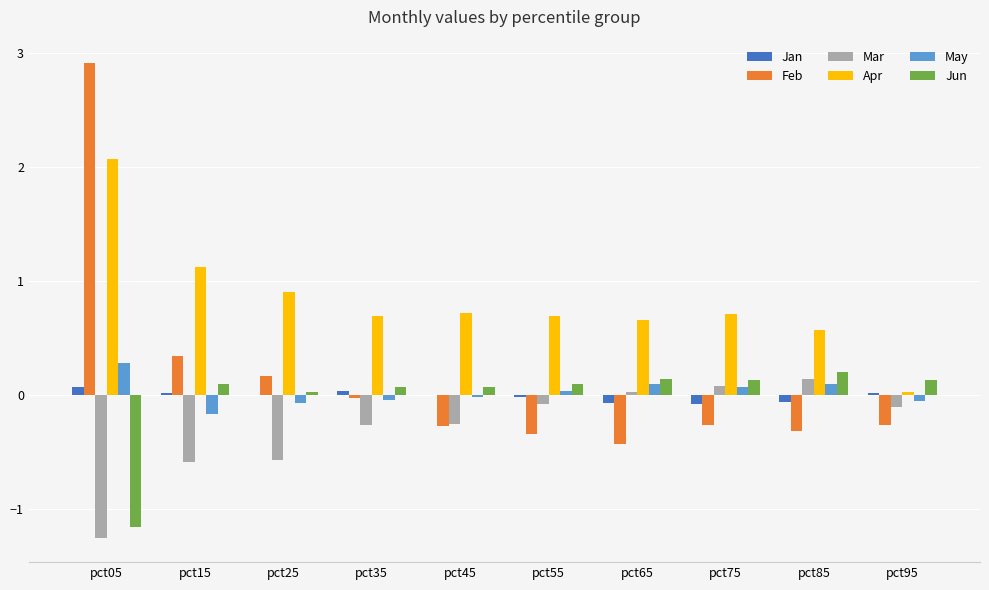

Is it true that Feb equals -0.0 at pct35?

True